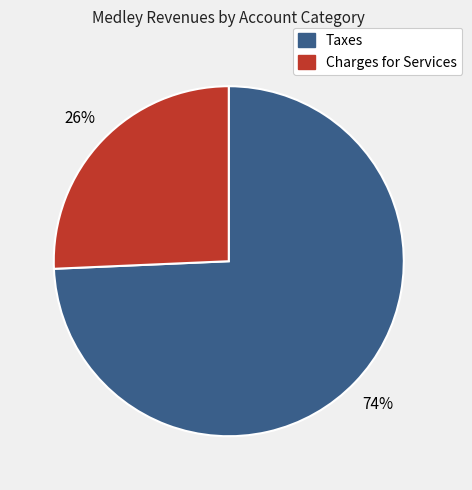

To the nearest percent, what is the average slice percentage?

50%